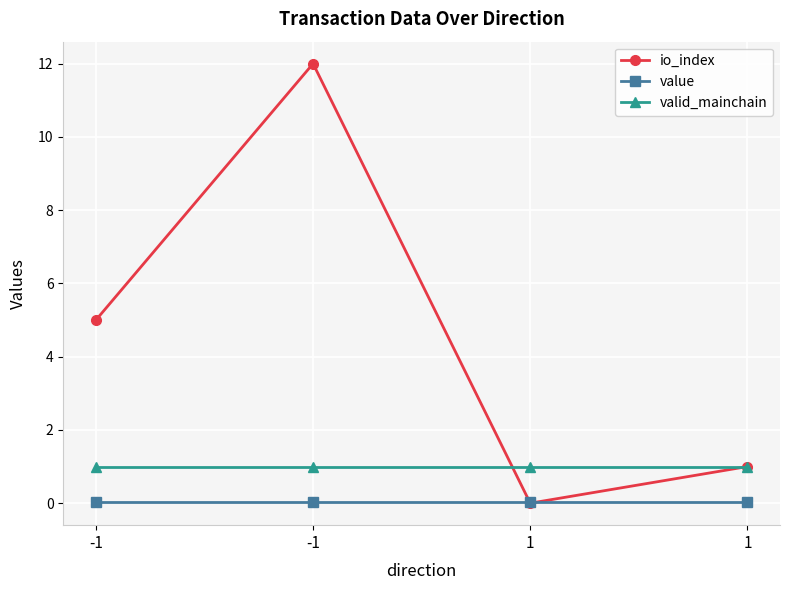

How many intersections are there between io_index and value?

2